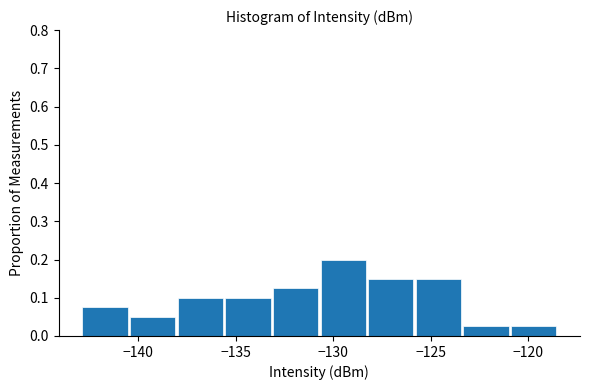

What is the height of the bar covering -126.0 to -123.5 on the x-axis? Neither the bar edges nor the heights are printed on the chart, so give them approximately, as read against the axes.

0.15